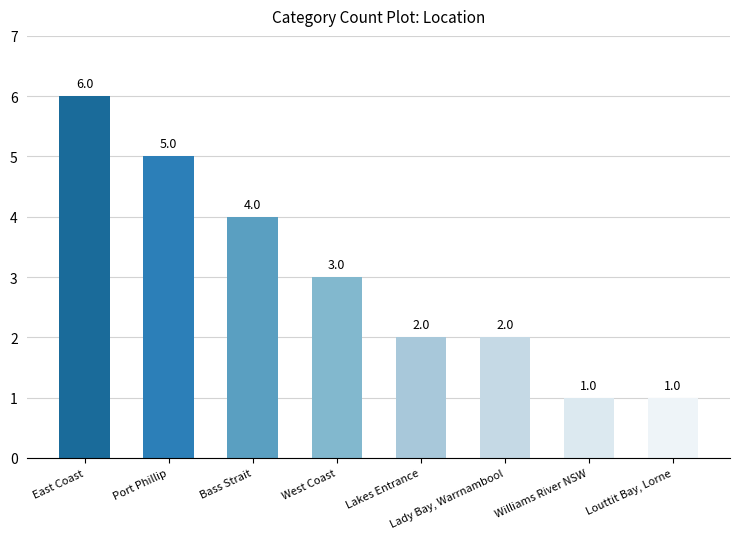

The chart shows a value of 5 at West Coast. True or false?

False